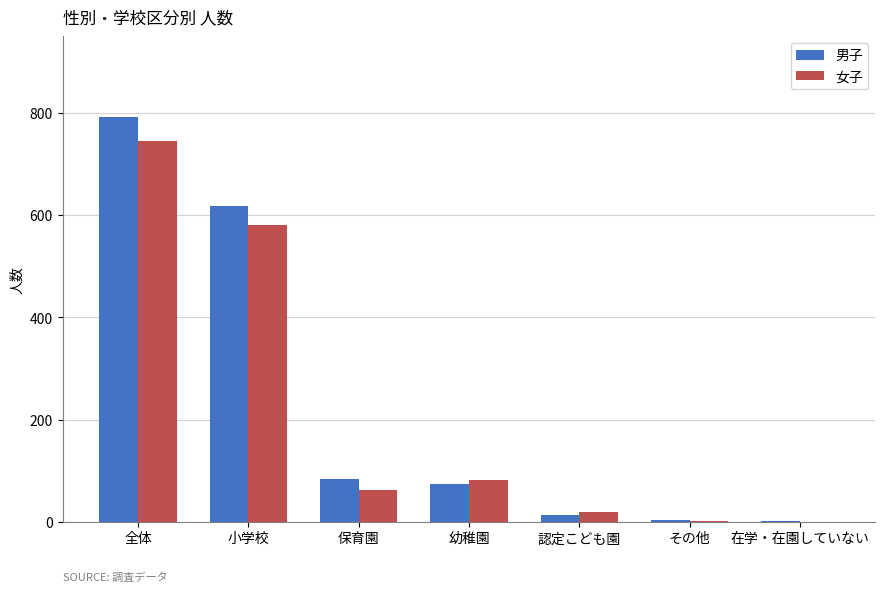

What is the maximum value shown in the chart?

792